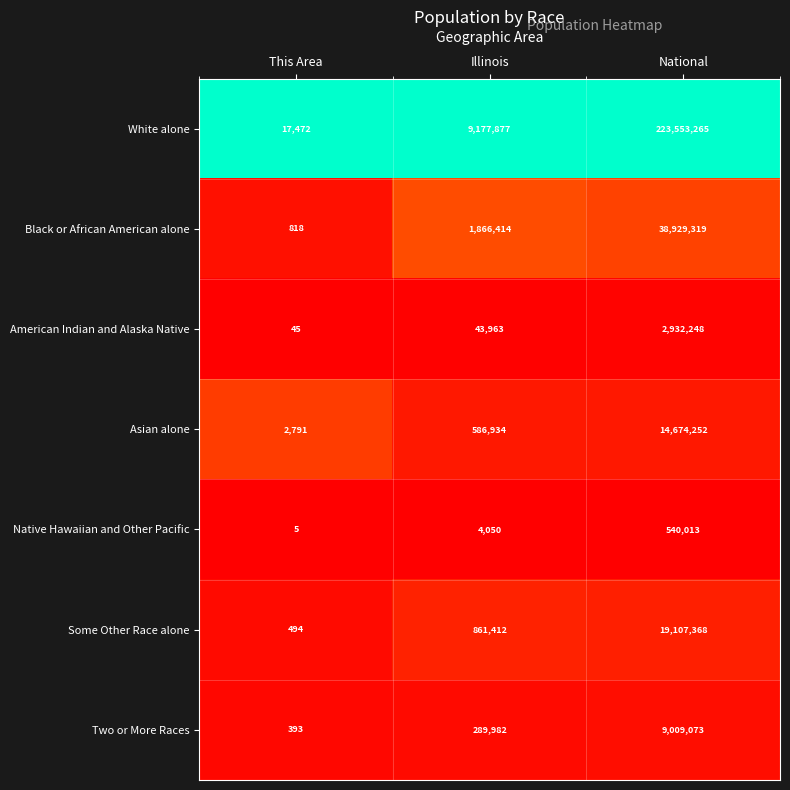

What is the difference between the highest and lowest values at Illinois?

9173827